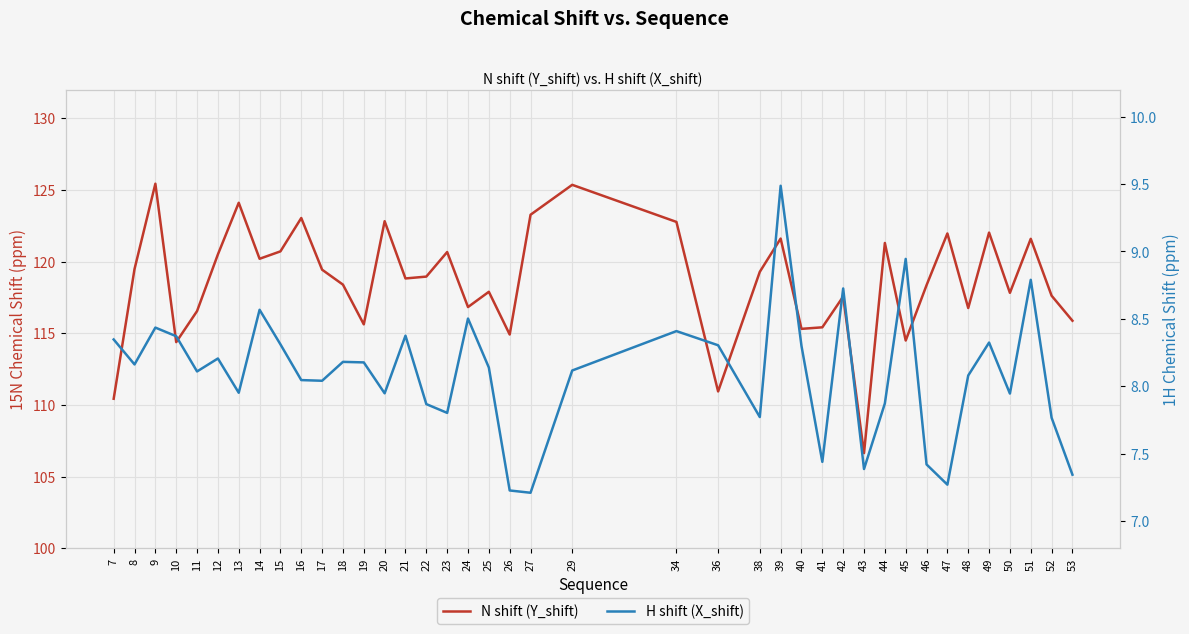

In H shift (X_shift), how many points are higher than both neighbors (excluding endpoints)?

12